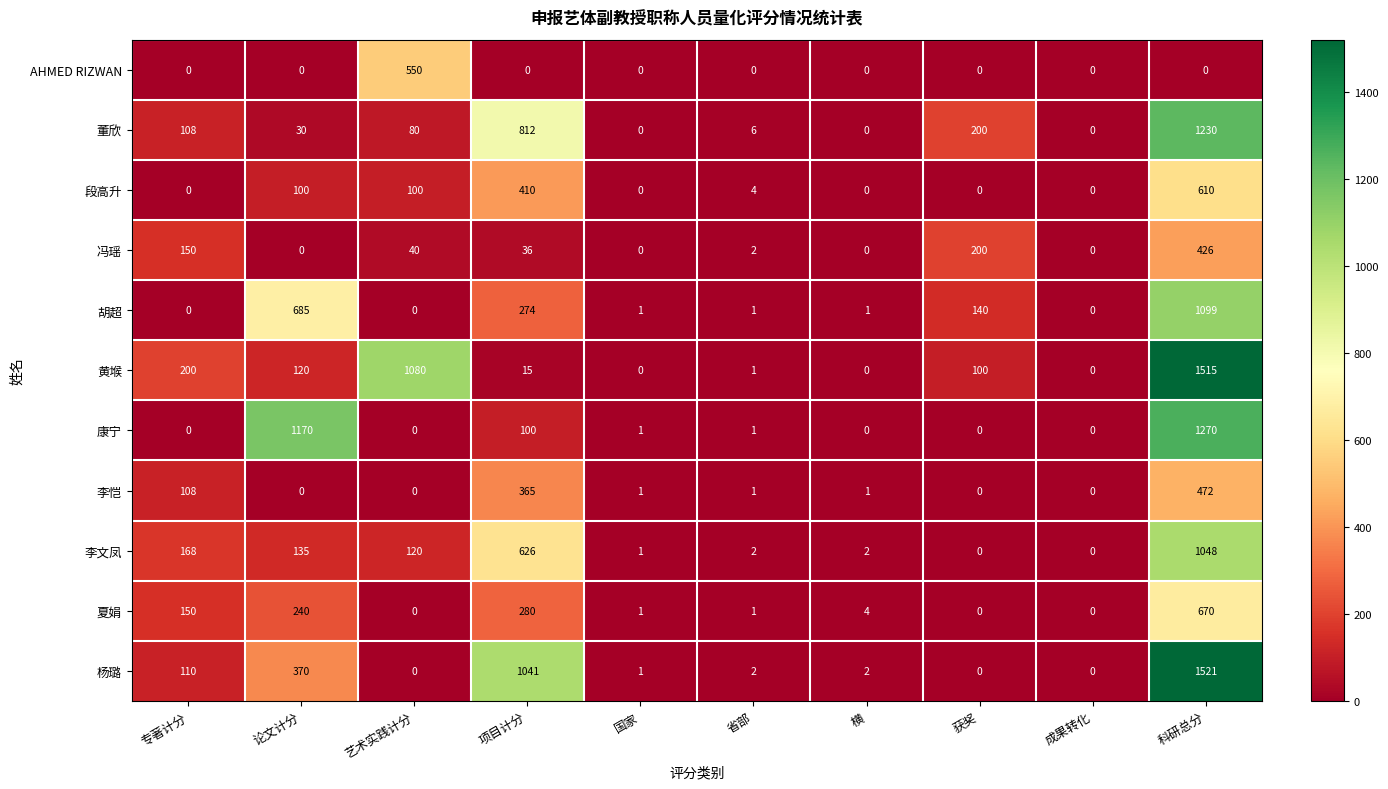

What is the total value across all series at 省部?

21